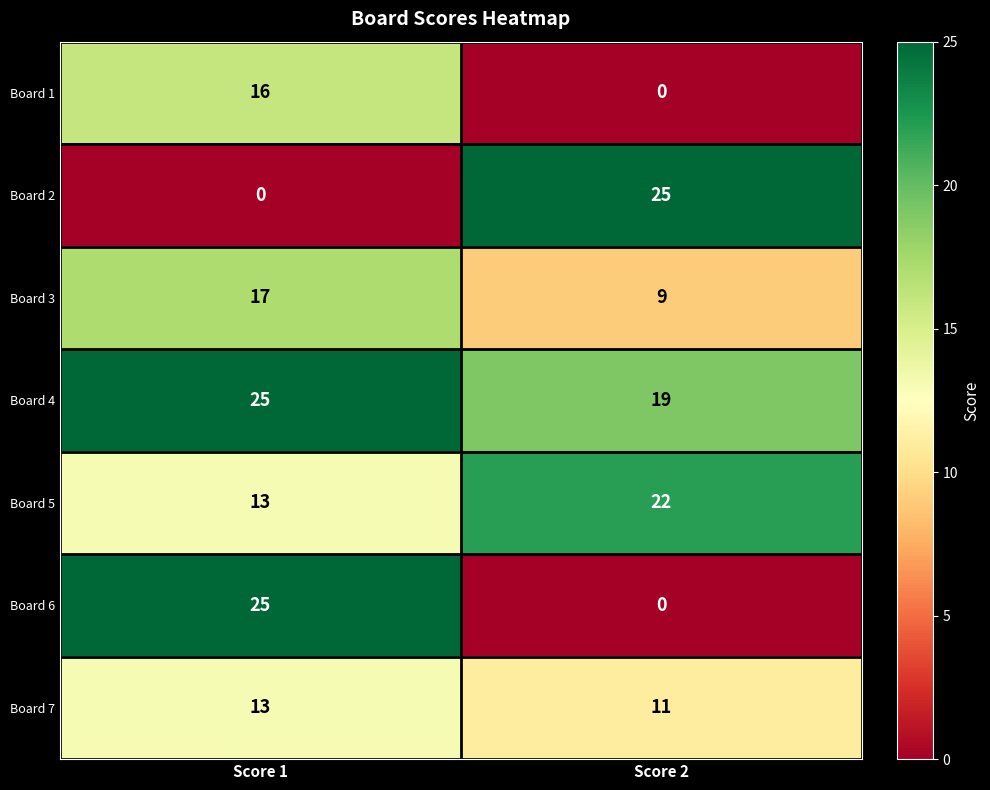

What is the difference between the highest and lowest values at Score 2?

25